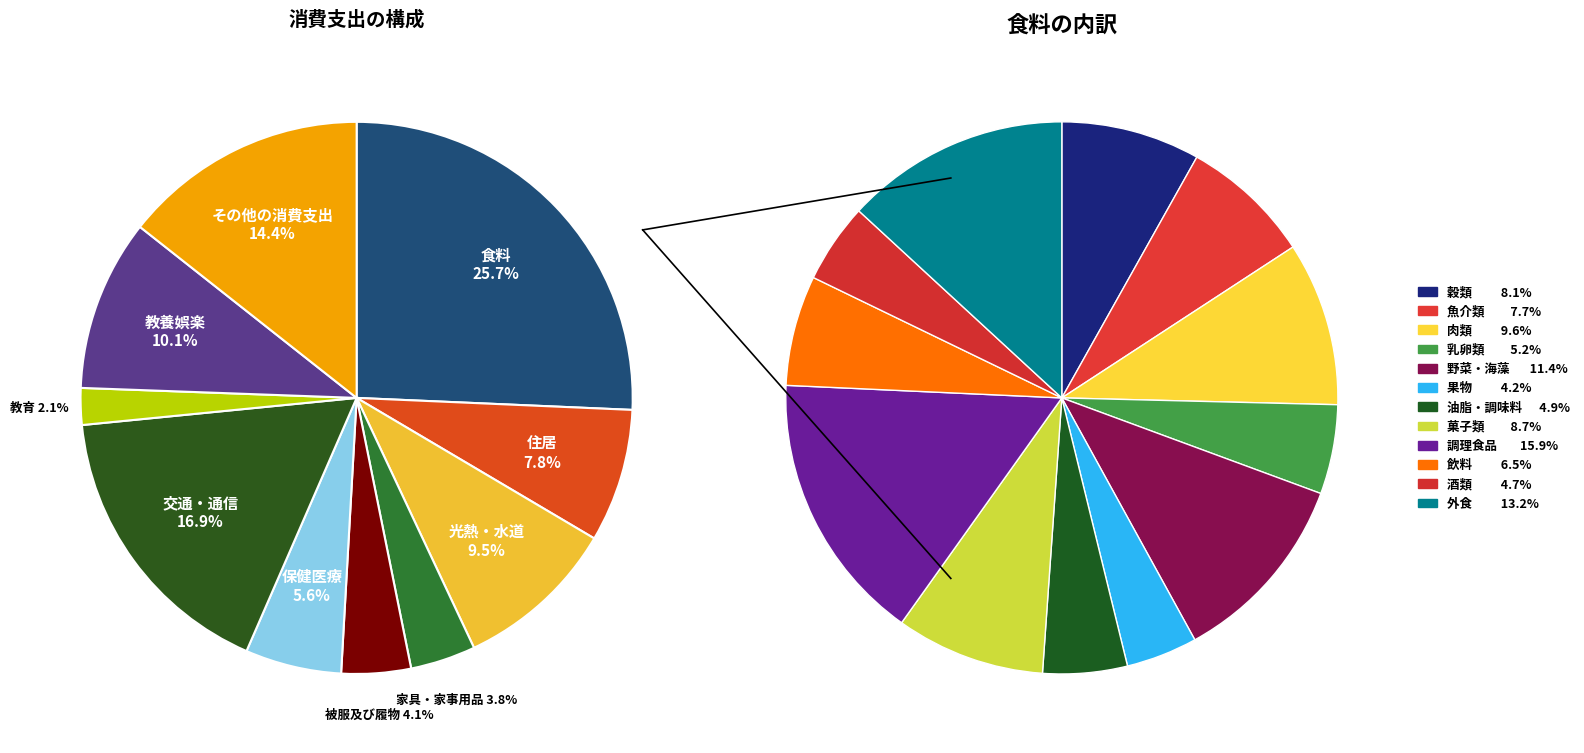

Which has a higher value, 教育 or 食料?

食料